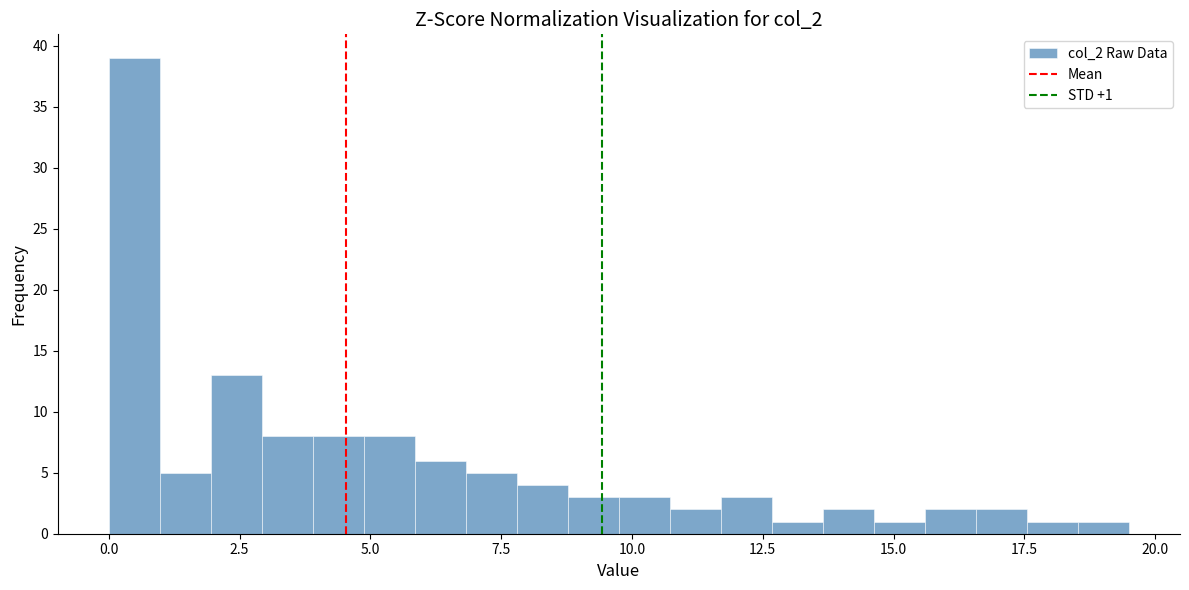

Around what value on the x-axis is the tallest bar? Give the approximate position of its centre, as read against the axis.

0.5